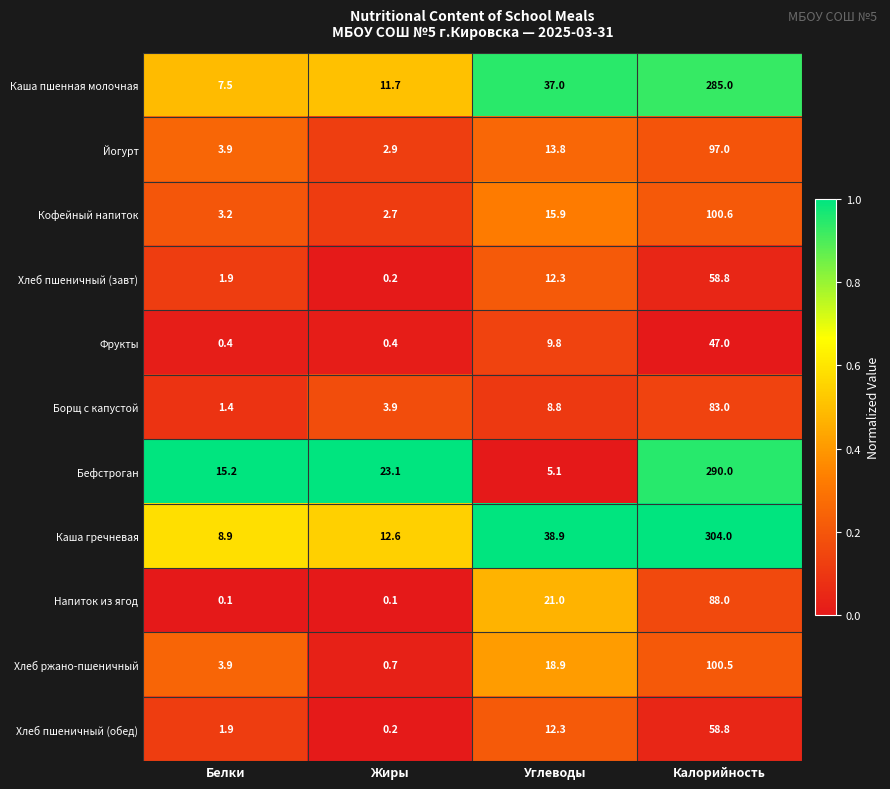

Which category has the highest value in the Борщ с капустой series?

Калорийность